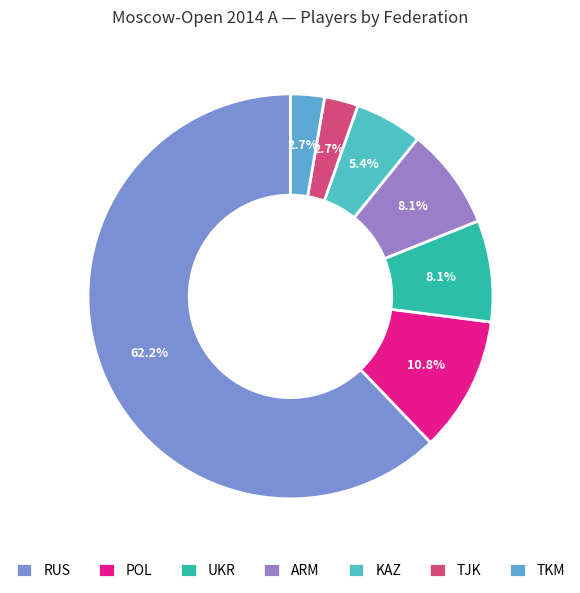

Is there any slice that represents more than half of the pie?

Yes